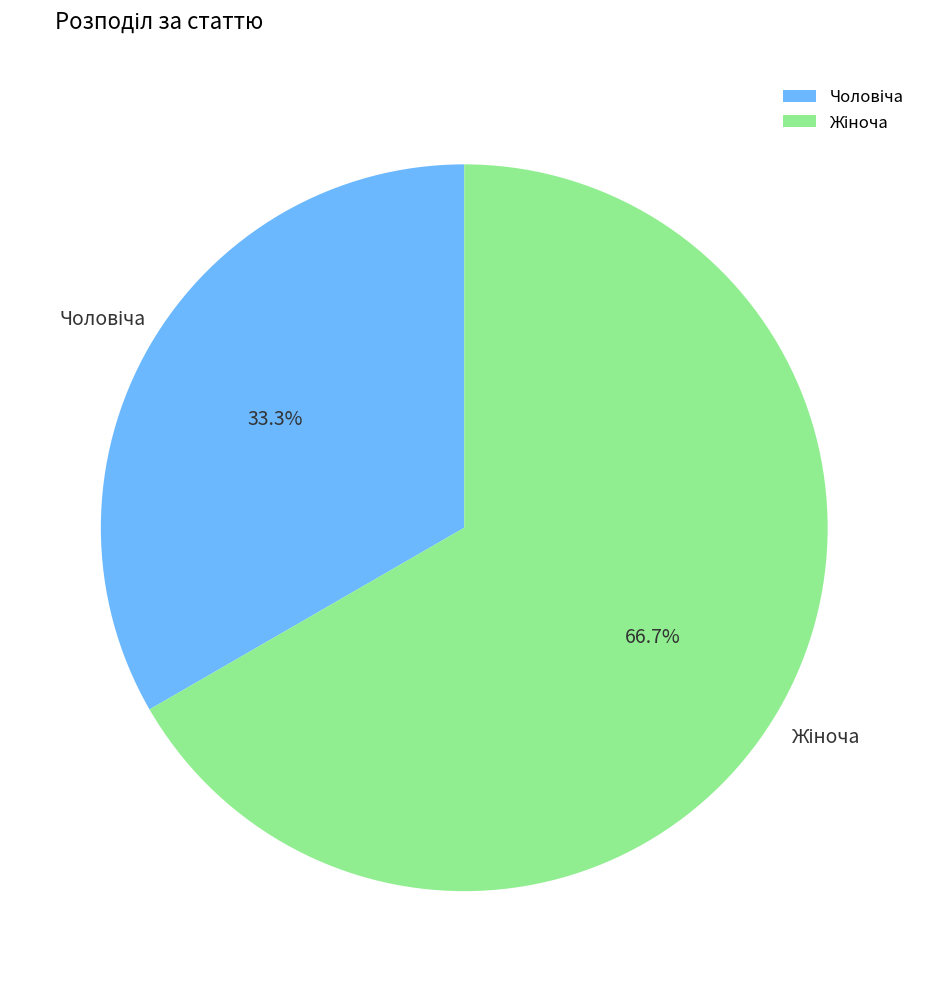

Is there a majority slice in this chart?

Yes